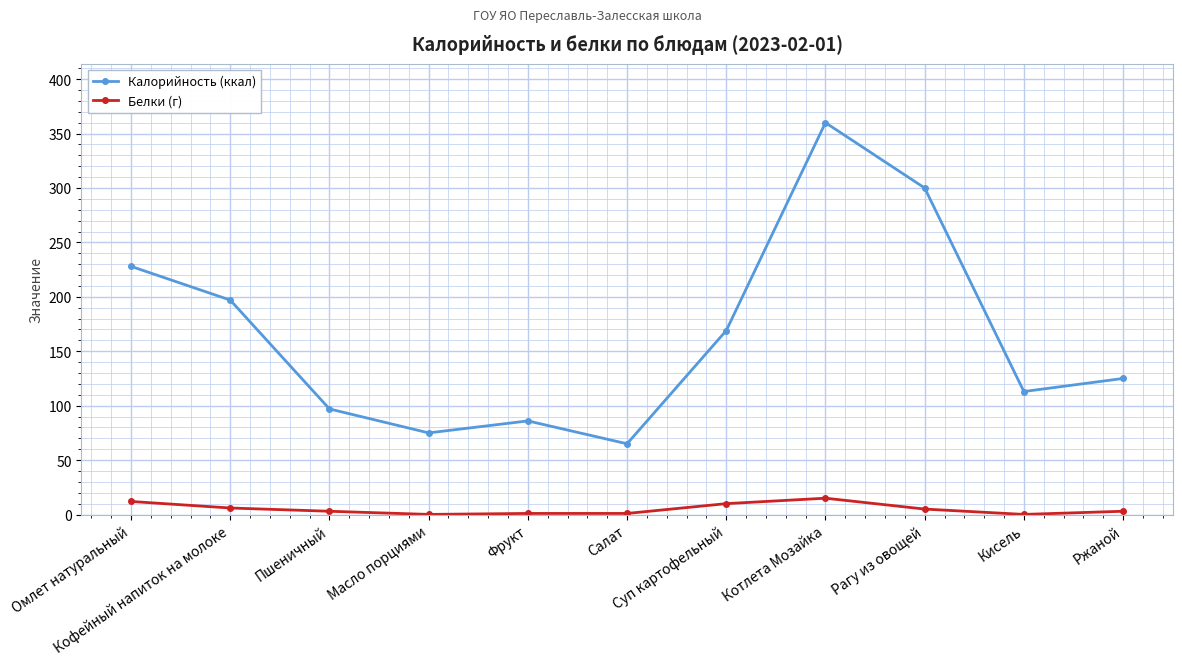

True or false: Калорийность (ккал) has a value of 63.0 at Кисель.

False